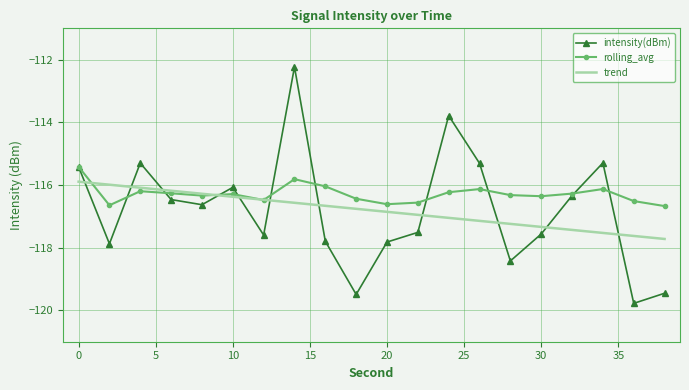

What is the minimum value for rolling_avg?

-116.7